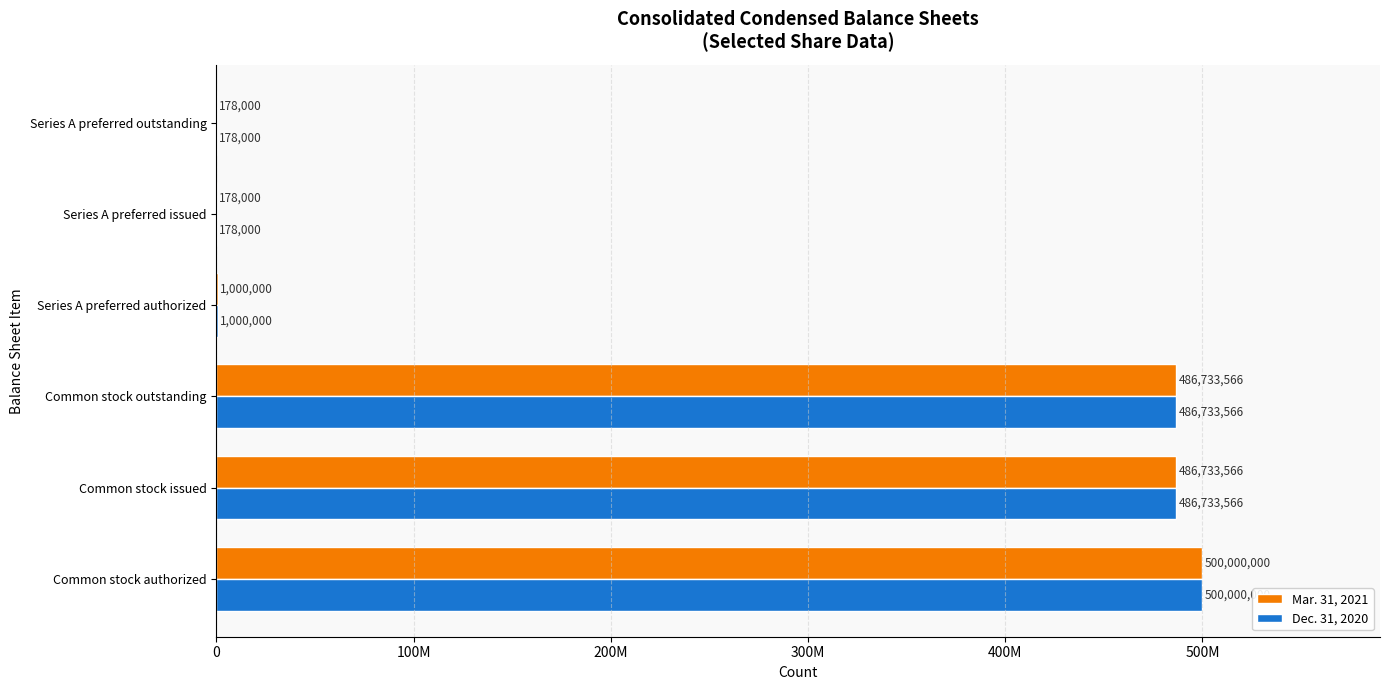

What are all the series names shown in the legend?

Mar. 31, 2021, Dec. 31, 2020